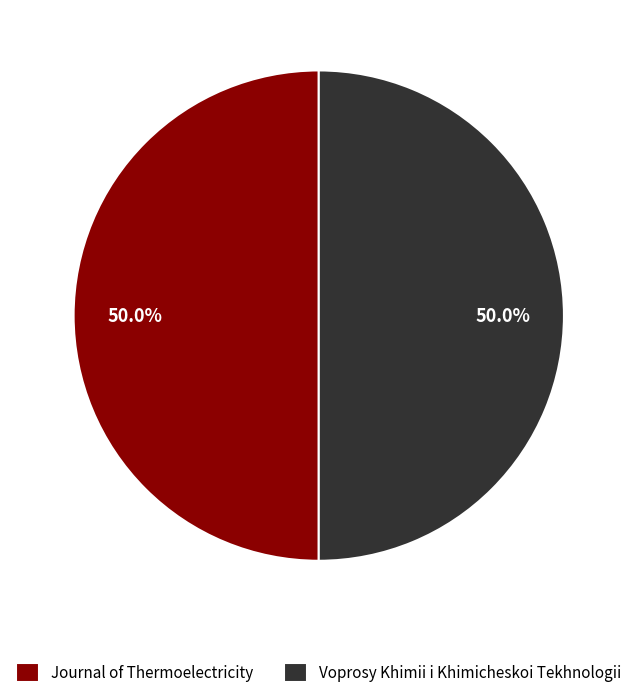

True or false: Journal of Thermoelectricity accounts for 35% of the total.

False